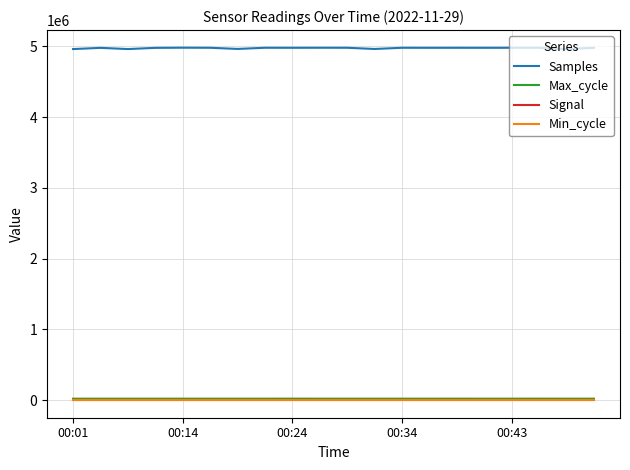

In Signal, how many points are lower than both neighbors (excluding endpoints)?

1